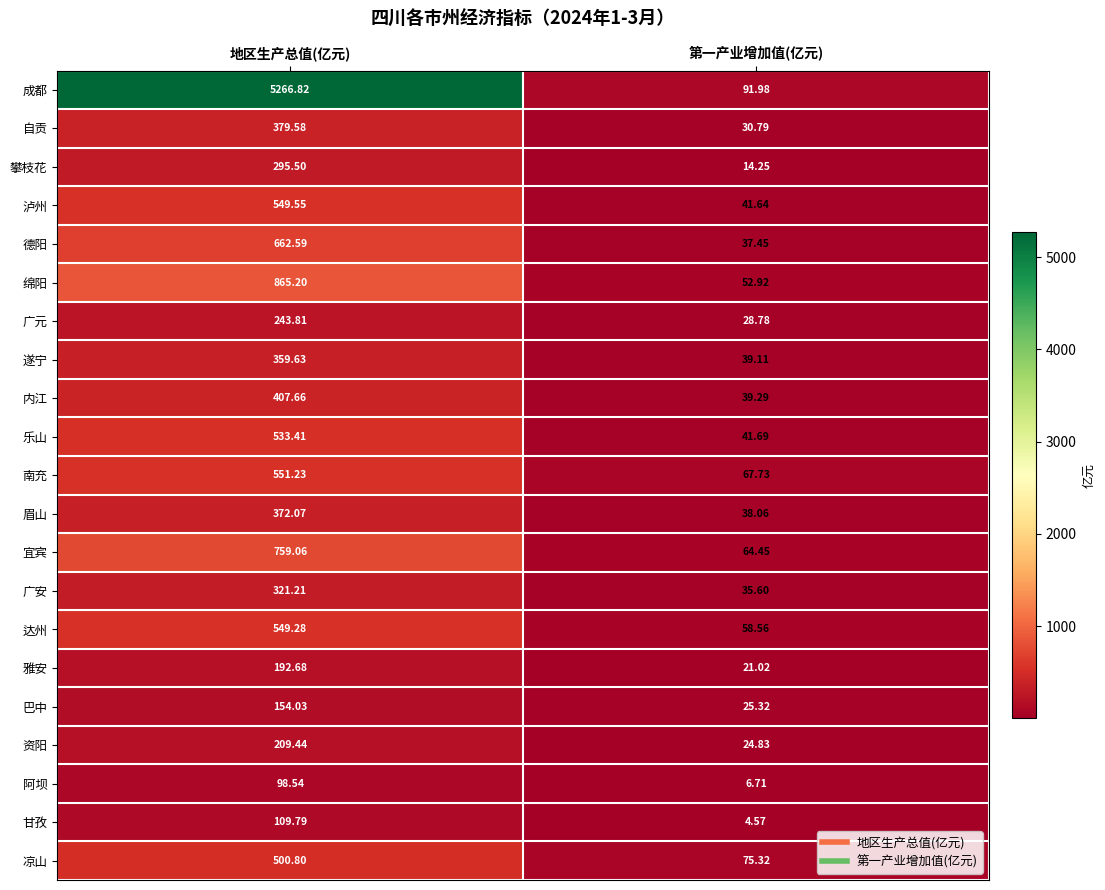

What is the total value across all series at 第一产业增加值(亿元)?

840.1